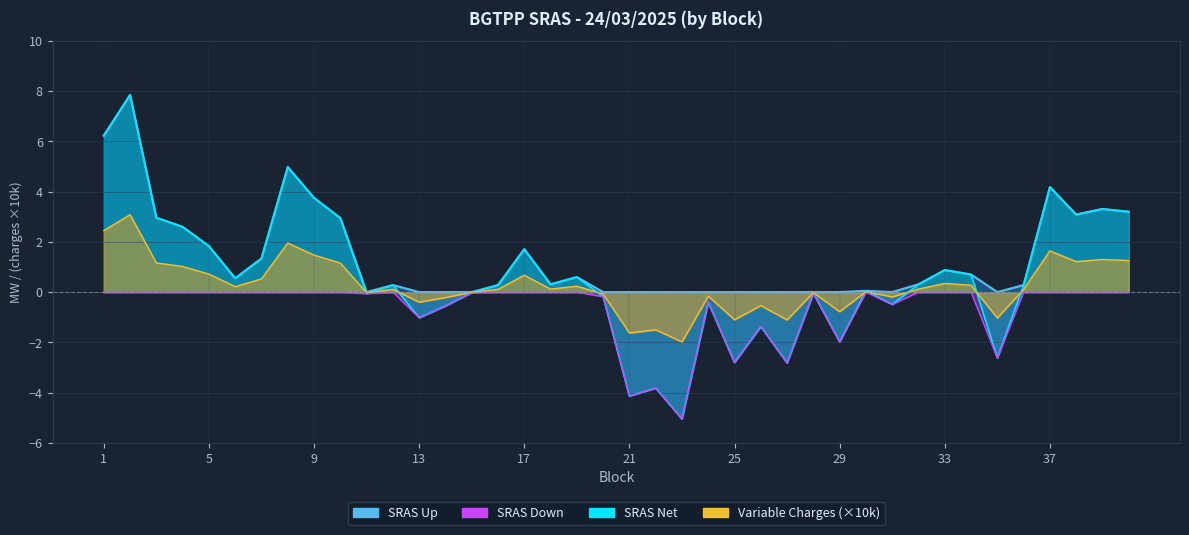

Where is the first local maximum for SRAS Down?

12